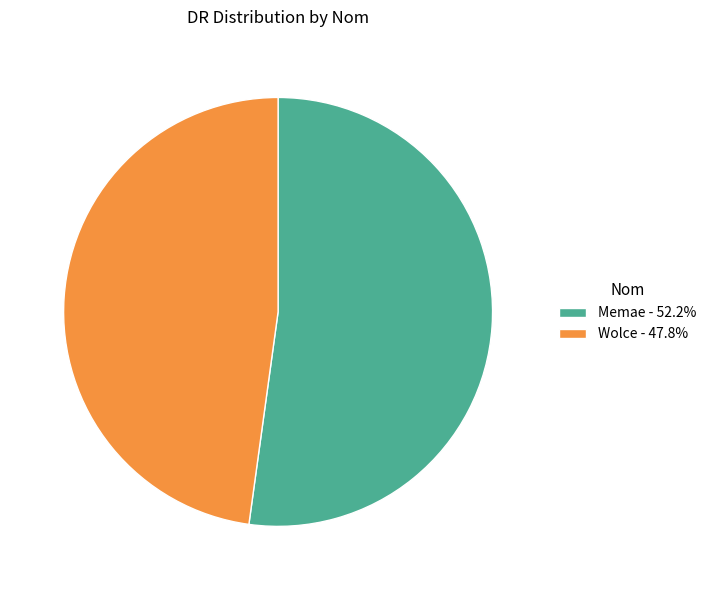

Approximately how many times larger is the value at Memae - 52.2% compared to Wolce - 47.8%?

1.1